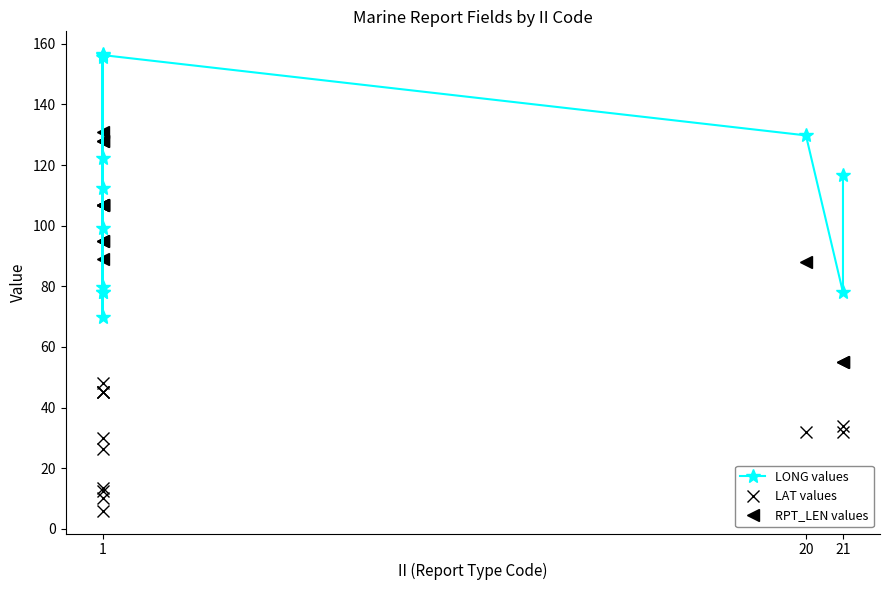

Which series has the largest total across all categories?

LONG values